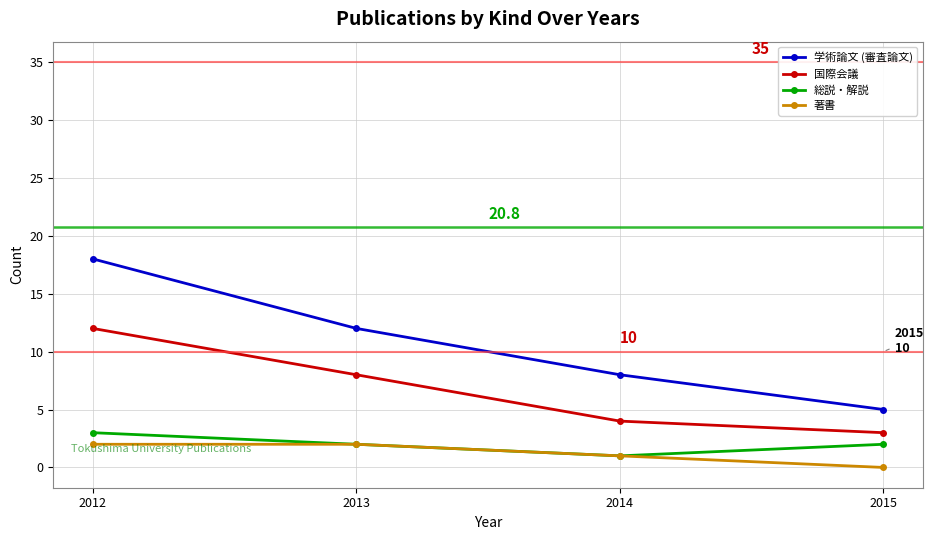

Count the number of categories in the chart.

4